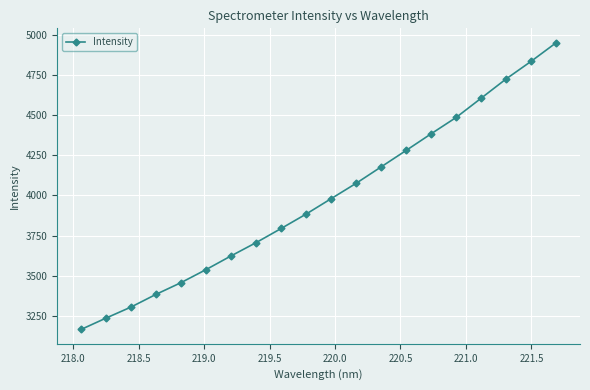

True or false: there are more than 1 points higher than both neighbors.

False